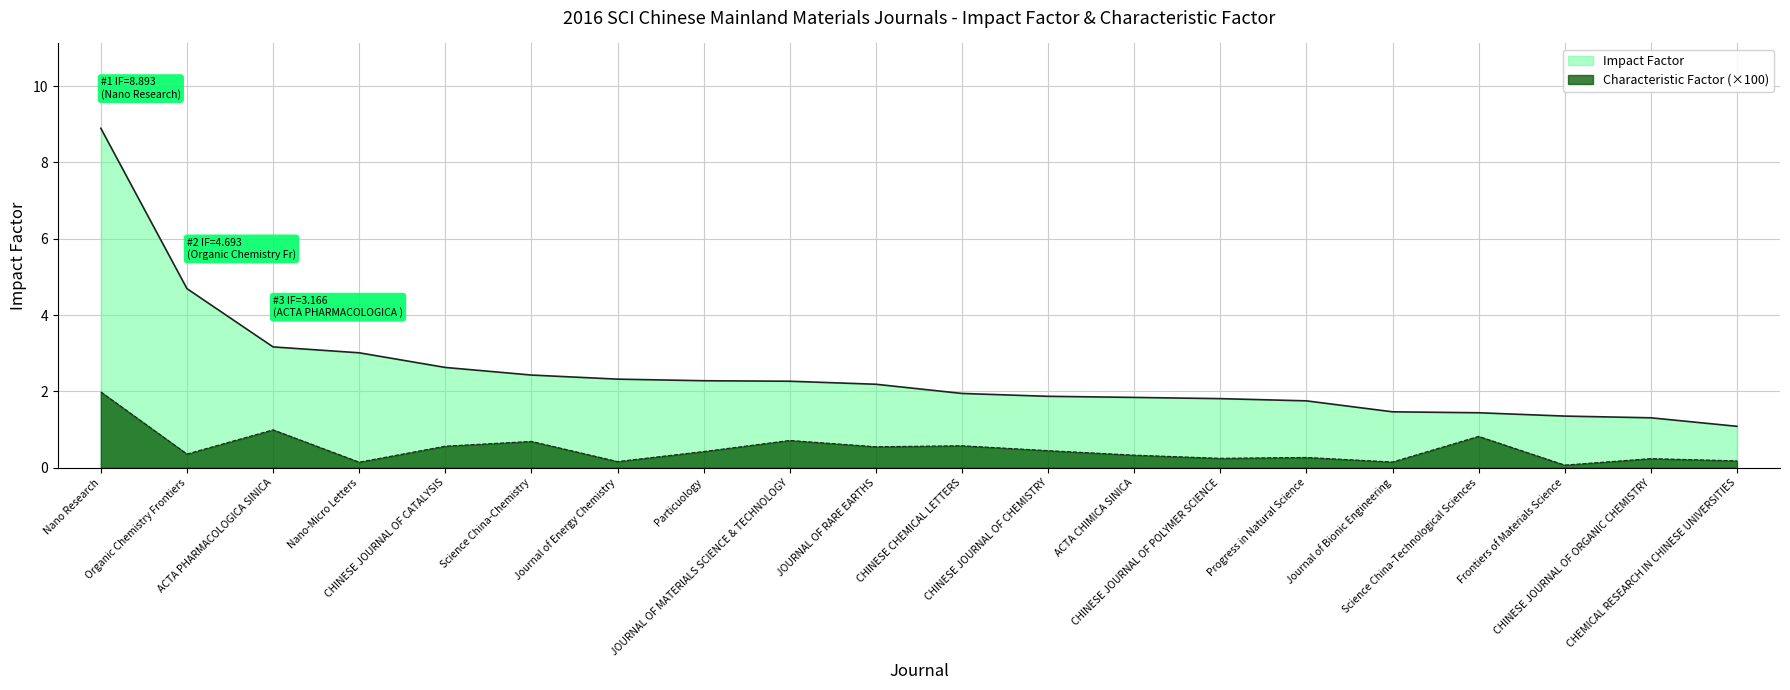

What is the difference between the highest and lowest values at CHINESE JOURNAL OF ORGANIC CHEMISTRY?

1.1